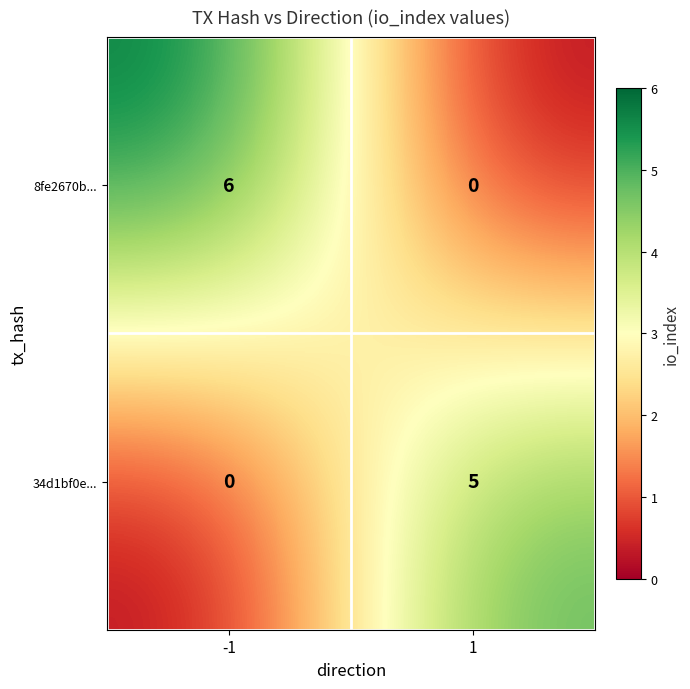

List the series in order of their overall mean, highest first.

8fe2670b..., 34d1bf0e...